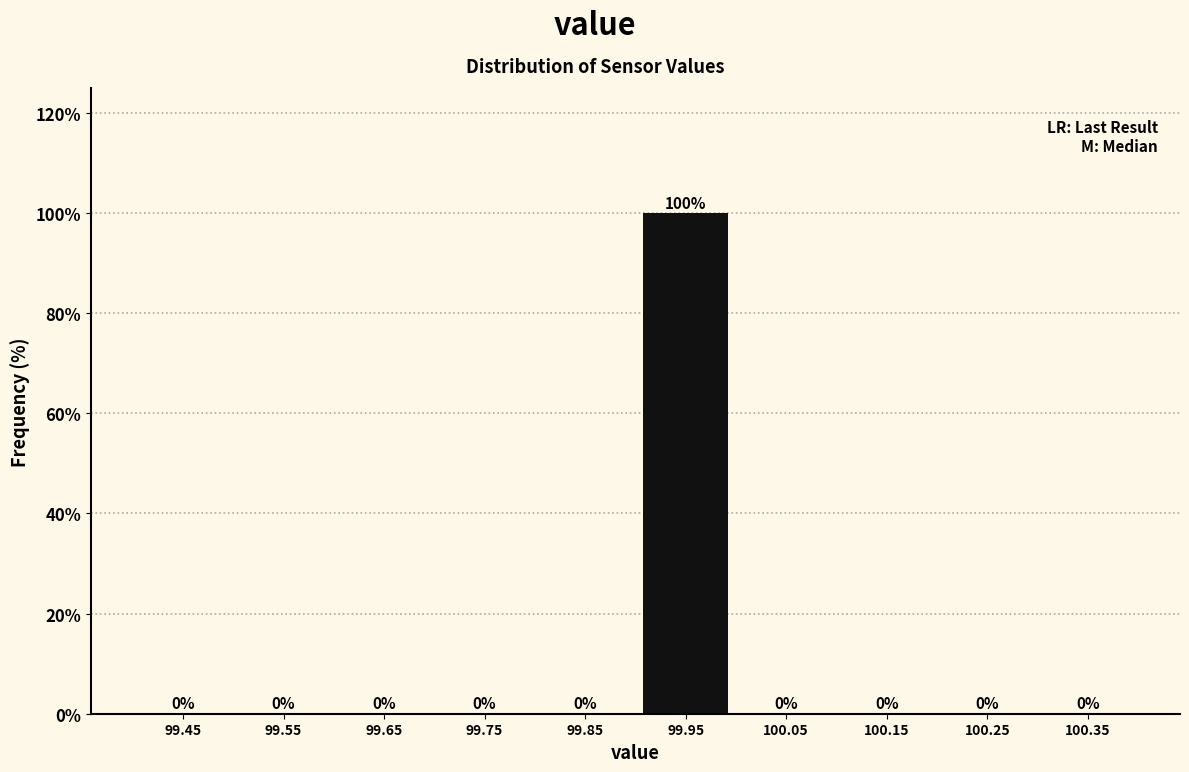

What is the height of the bar covering 99.9 to 100.0 on the x-axis?

100